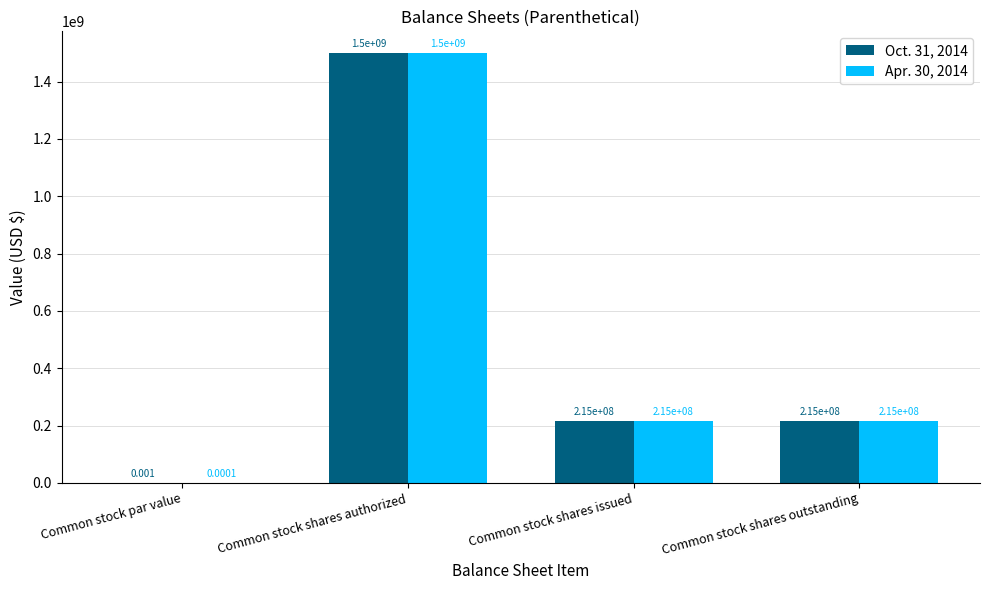

Which category has the highest value across all series?

Common stock shares authorized